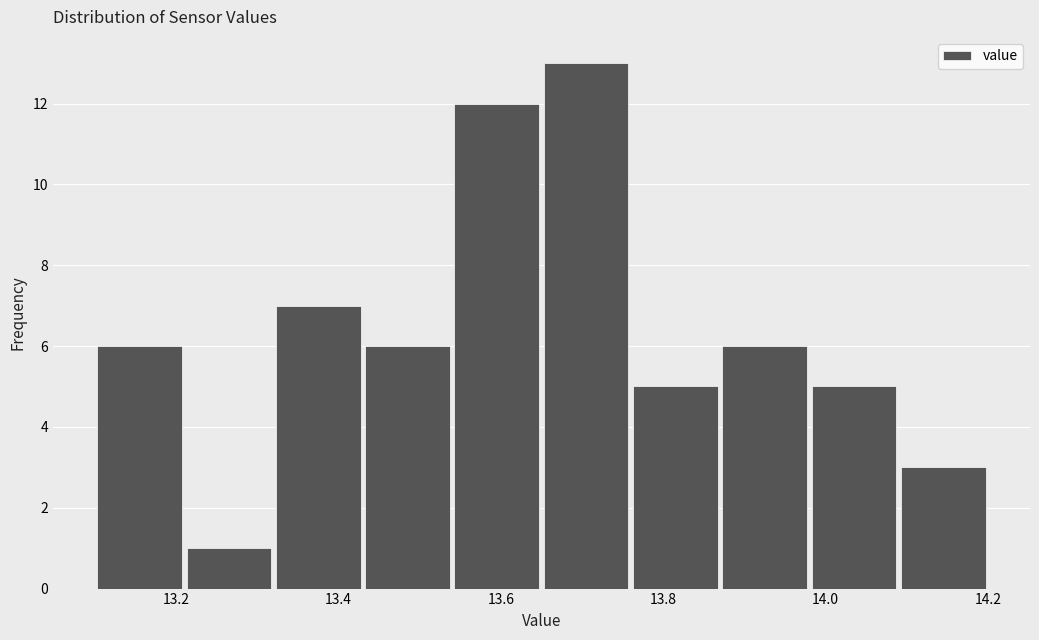

Reading left to right, list every bar in this chart as the range it spans on the x-axis followed by its height. Neither the bar edges nor the heights are printed on the chart, so give them approximately, as read against the axes.

13.10 to 13.21: 6
13.21 to 13.32: 1
13.32 to 13.43: 7
13.43 to 13.54: 6
13.54 to 13.65: 12
13.65 to 13.76: 13
13.76 to 13.87: 5
13.87 to 13.98: 6
13.98 to 14.09: 5
14.09 to 14.20: 3